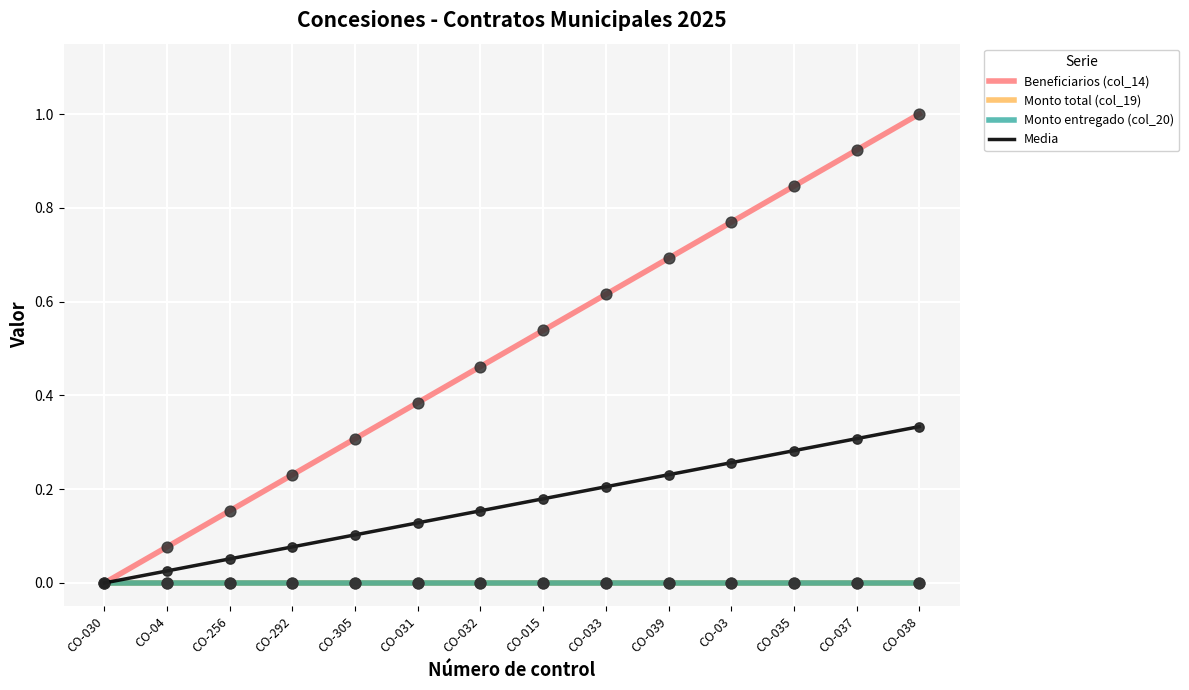

At which category is the sum across all series the highest?

CO-038